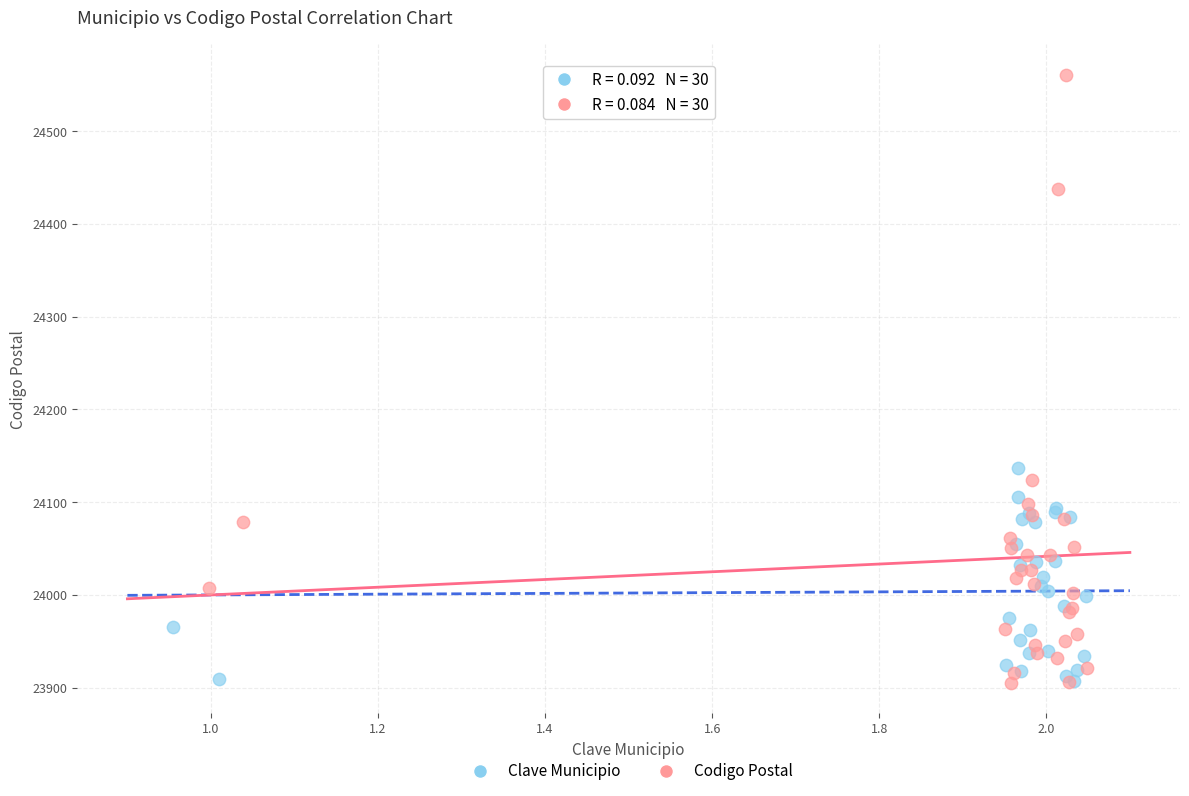

What are all the series names shown in the legend?

Clave Municipio, Codigo Postal